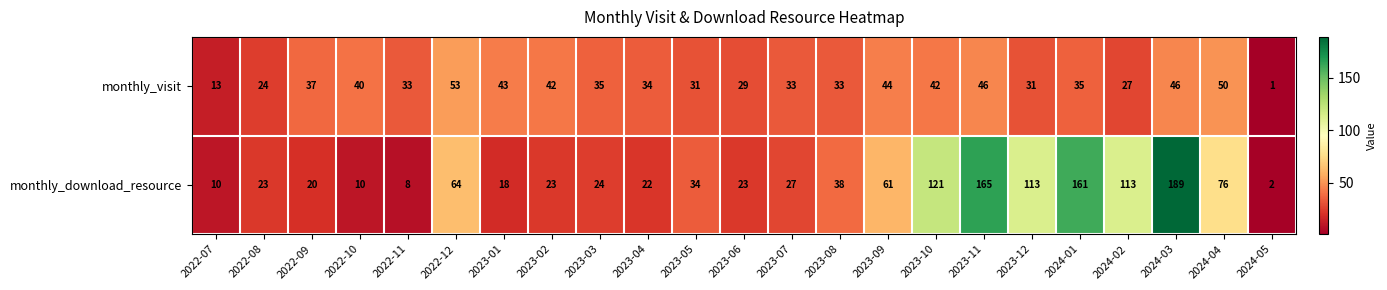

The value of monthly_download_resource at 2023-05 is 13. True or false?

False